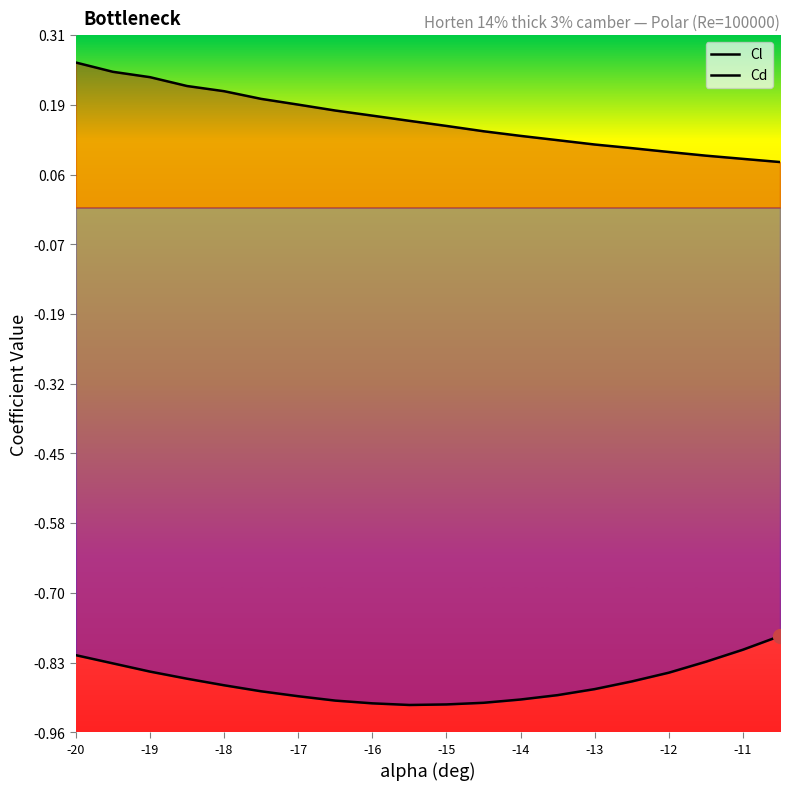

What is the total value across all series at -19?

-0.6